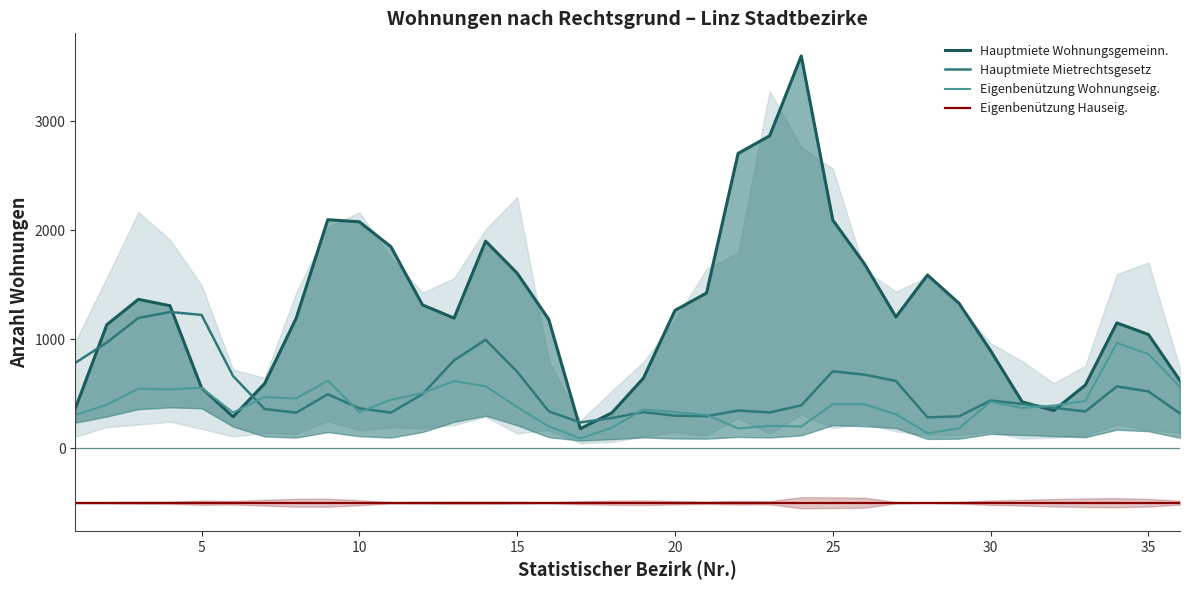

What is the difference between the second highest and second lowest values in the Hauptmiete Mietrechtsgesetz series?

946.0